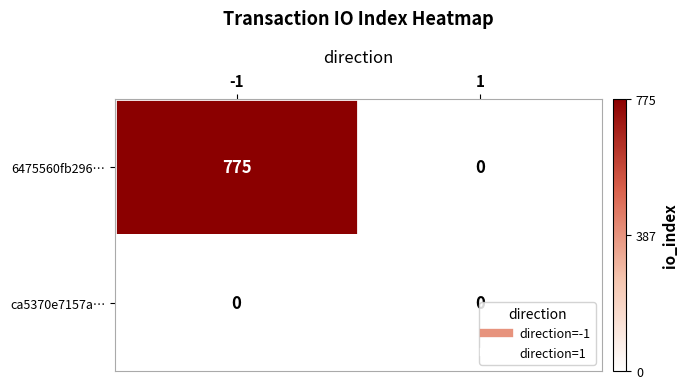

Which label corresponds to the largest value in the chart?

-1